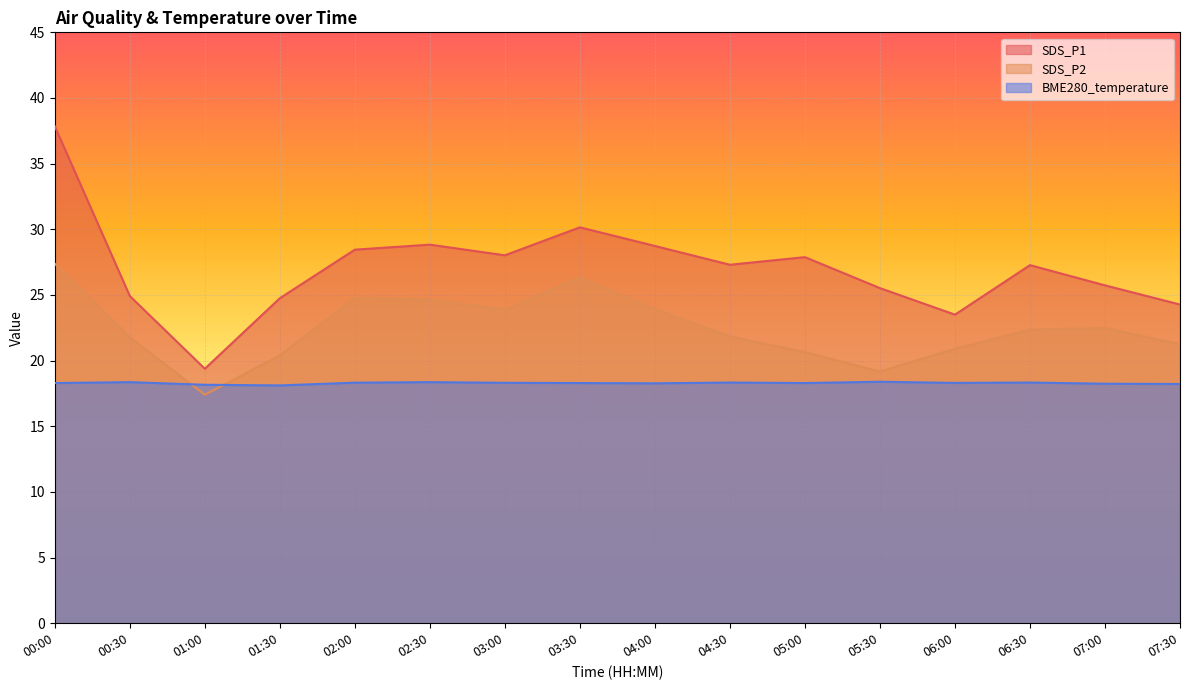

What is the spread (max minus min) of values at 07:00?

7.5